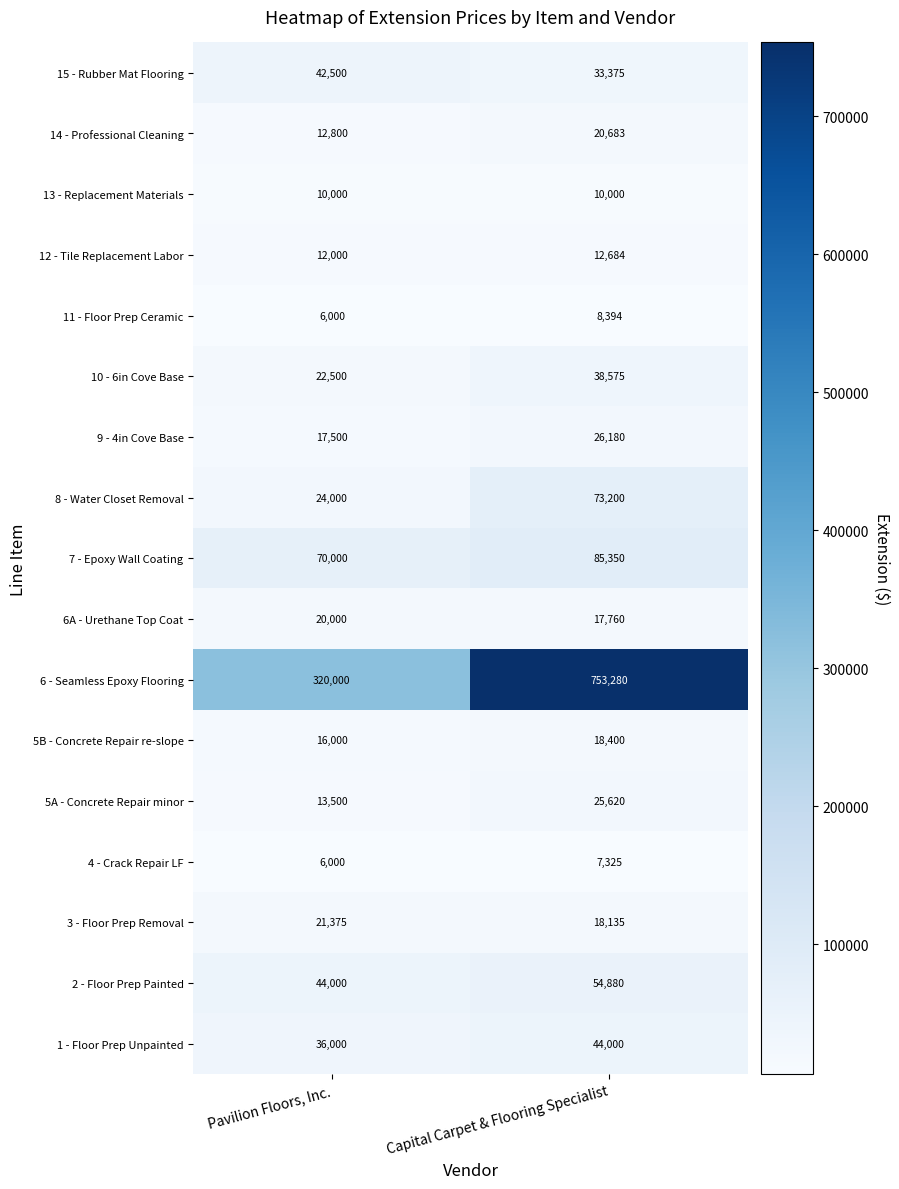

True or false: 6A - Urethane Top Coat has a value of 17760 at Capital Carpet & Flooring Specialist.

True